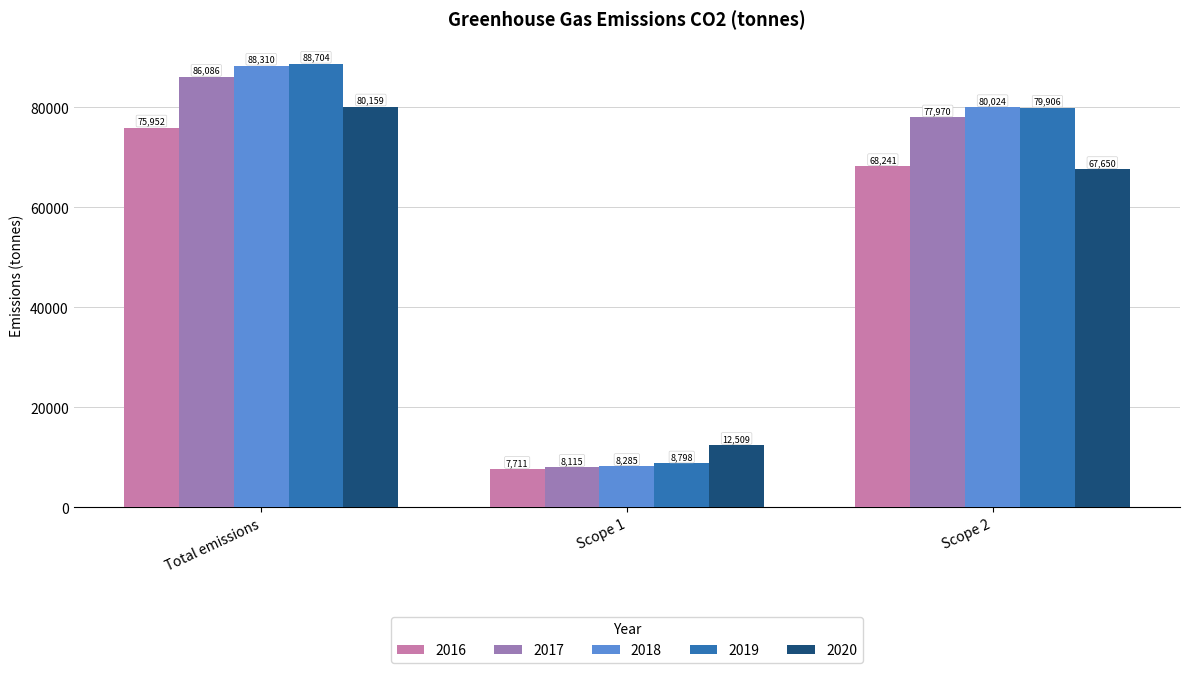

What is the spread (max minus min) of values at Scope 1?

4798